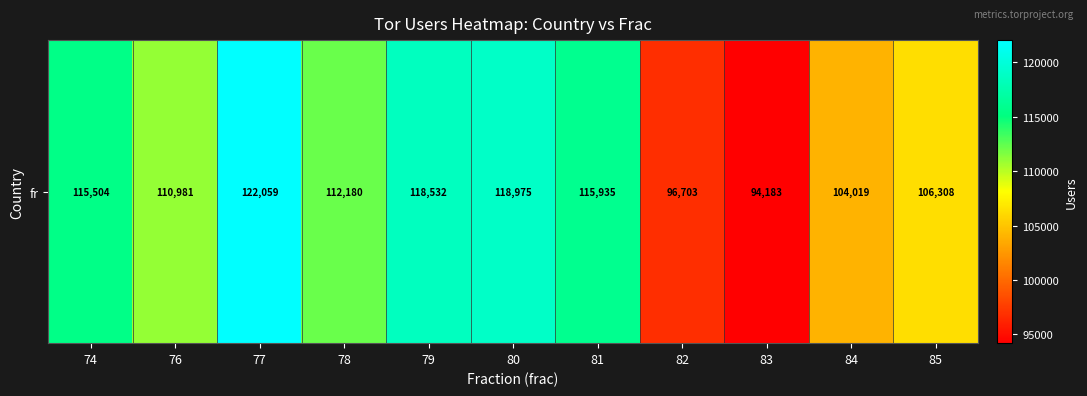

List the labels in order of value, smallest first.

83, 82, 84, 85, 76, 78, 74, 81, 79, 80, 77